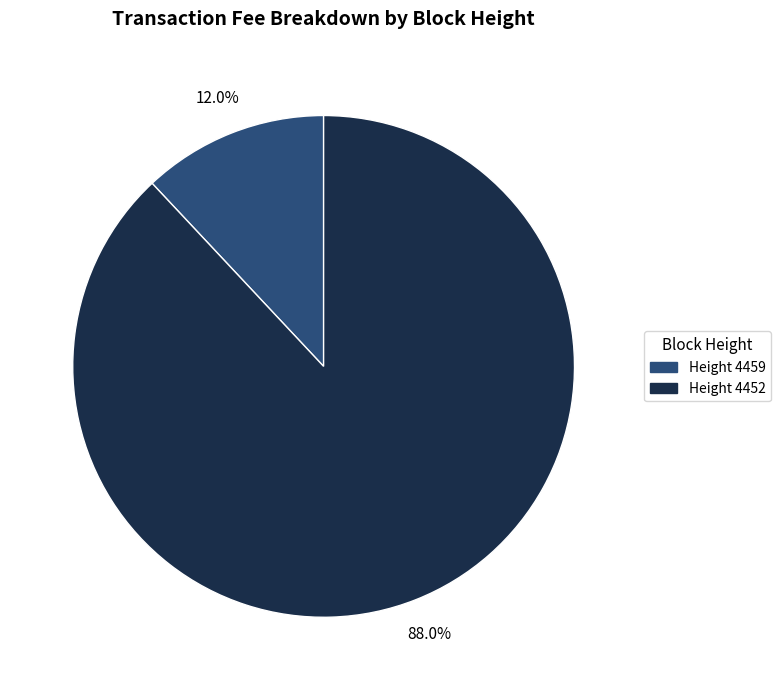

Is there a majority slice in this chart?

Yes